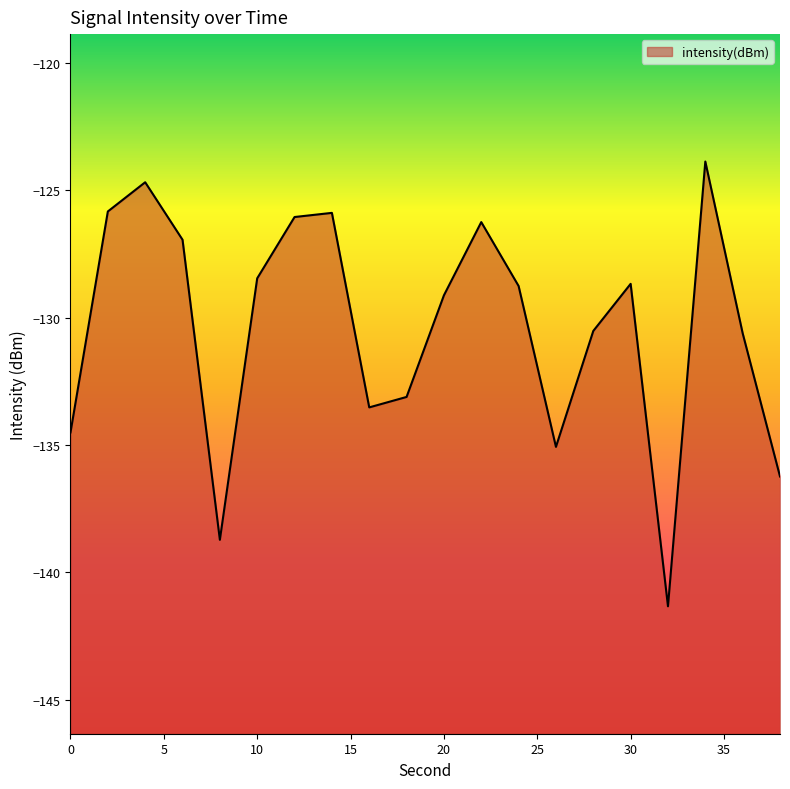

How many lines are shown in the chart?

1